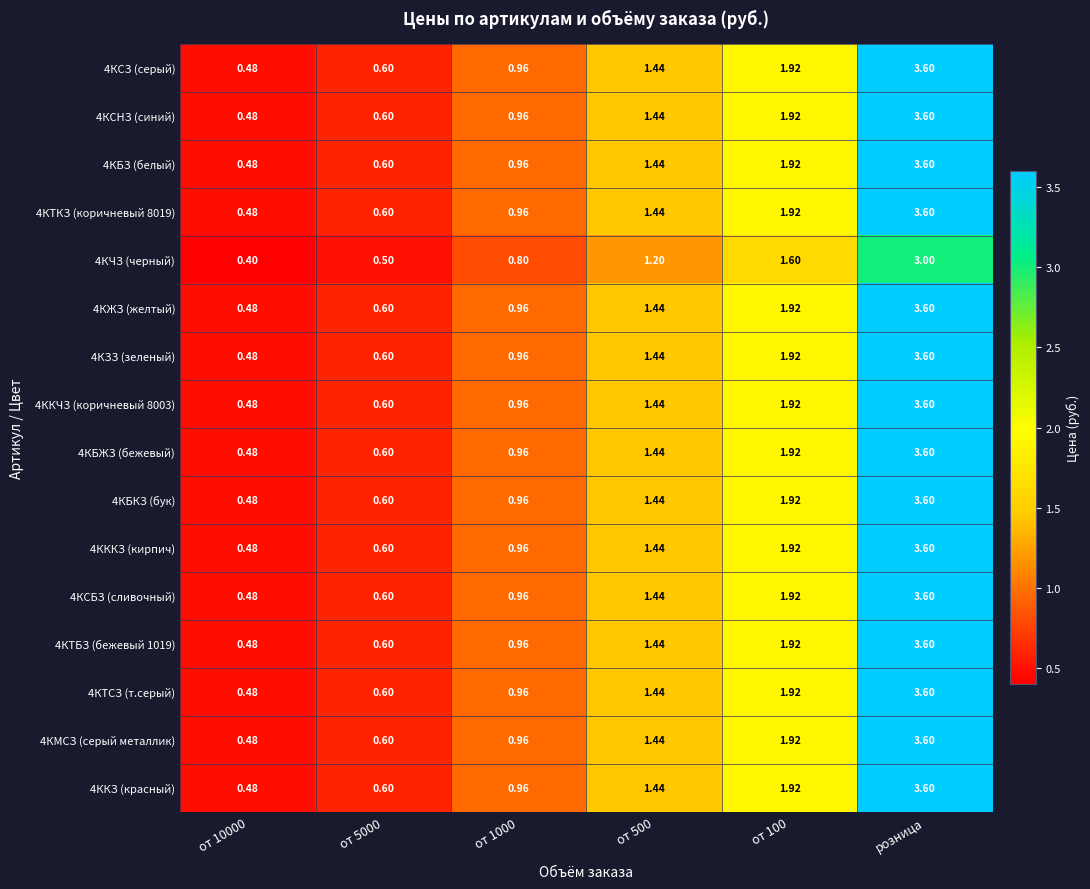

Is the value of 4КБЗ (белый) at от 500 greater than the value of 4КЗЗ (зеленый) at от 5000?

Yes